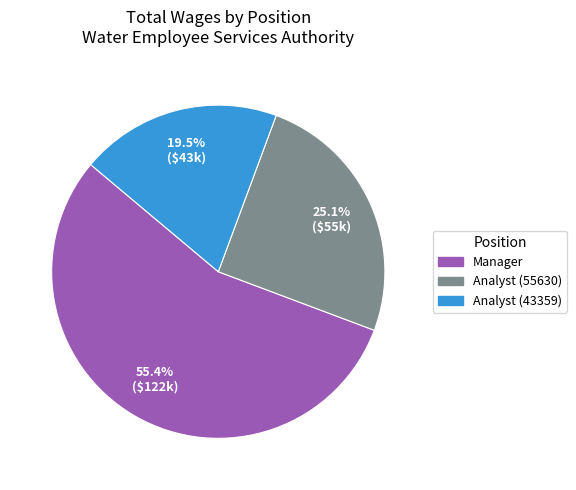

What is the majority slice?

Manager